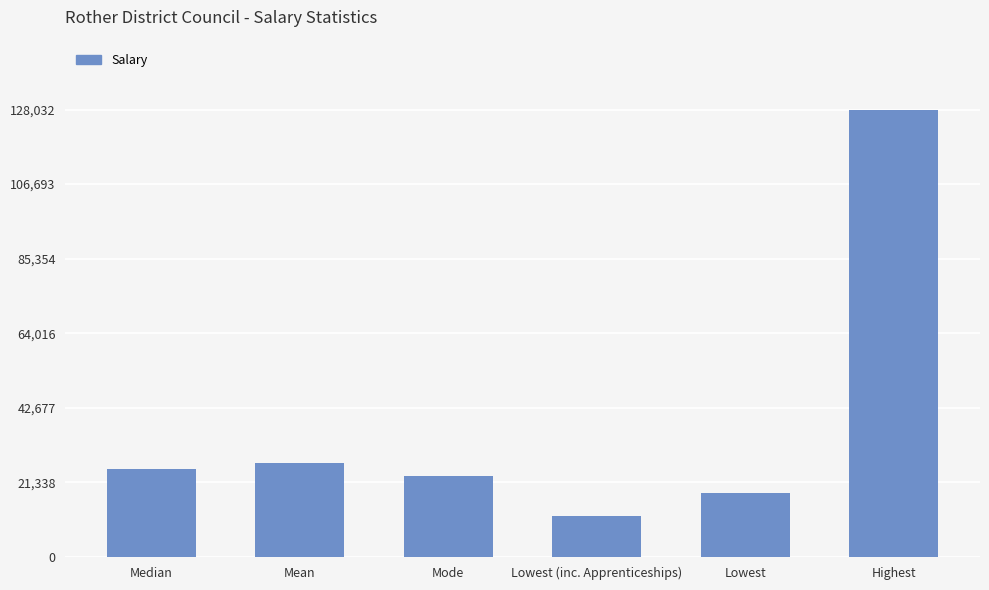

How many data points are less than 25142?

3